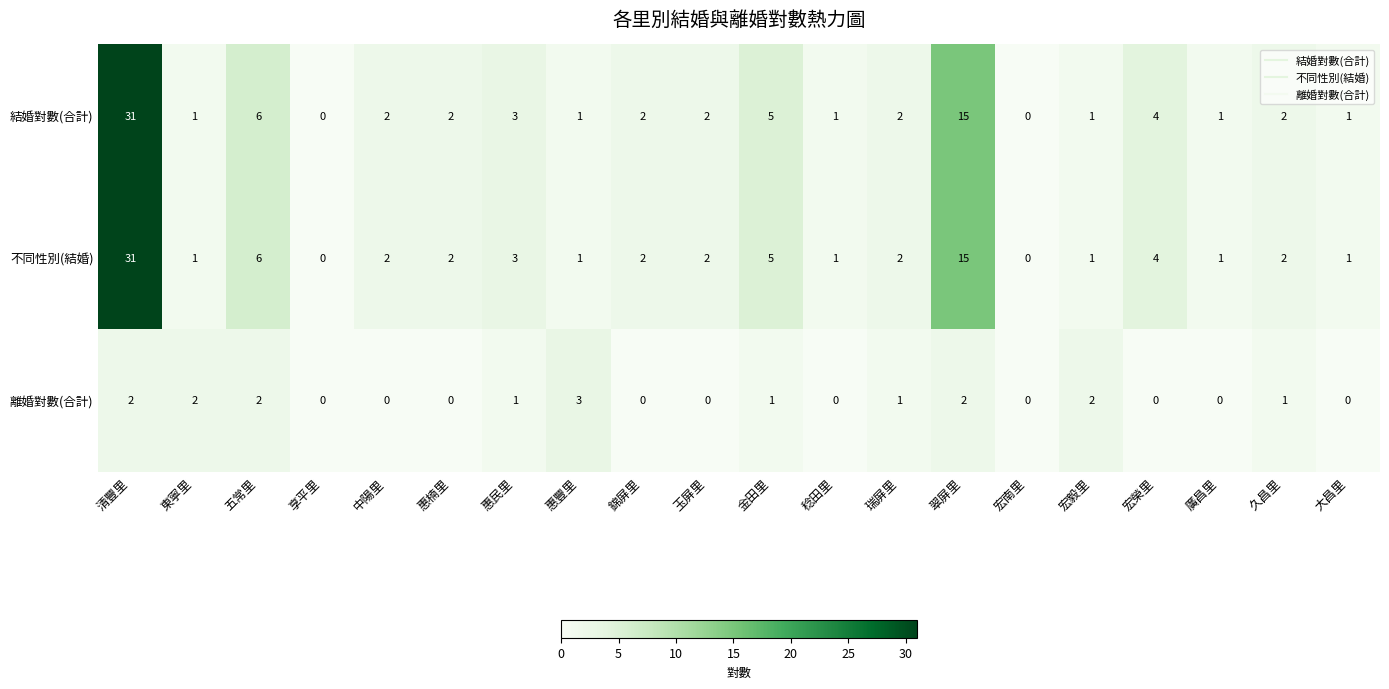

Where is 結婚對數(合計) nearest to the value 15?

翠屏里